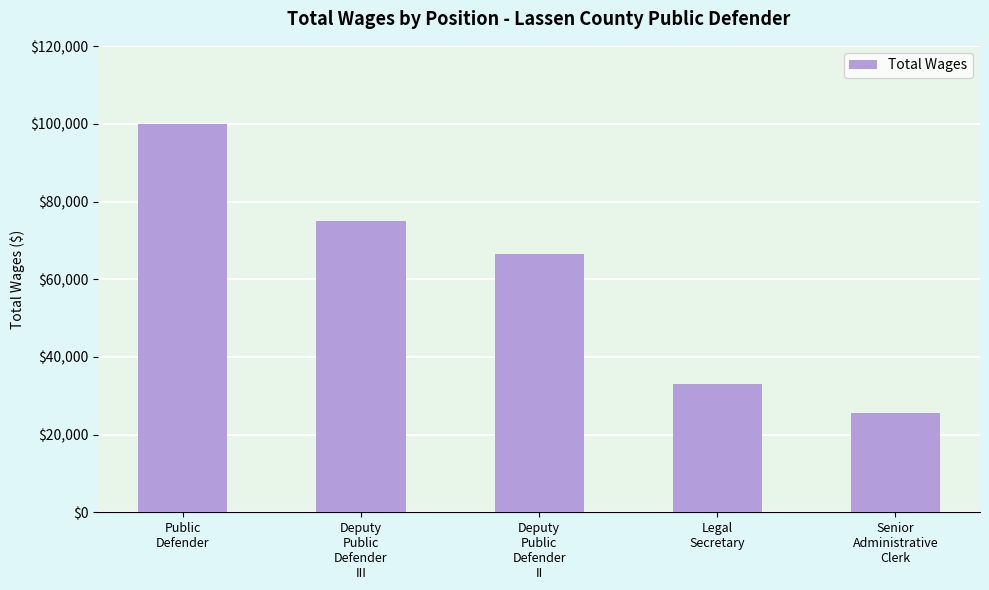

List the labels in order of value, smallest first.

Senior
Administrative
Clerk, Legal
Secretary, Deputy
Public
Defender
II, Deputy
Public
Defender
III, Public
Defender